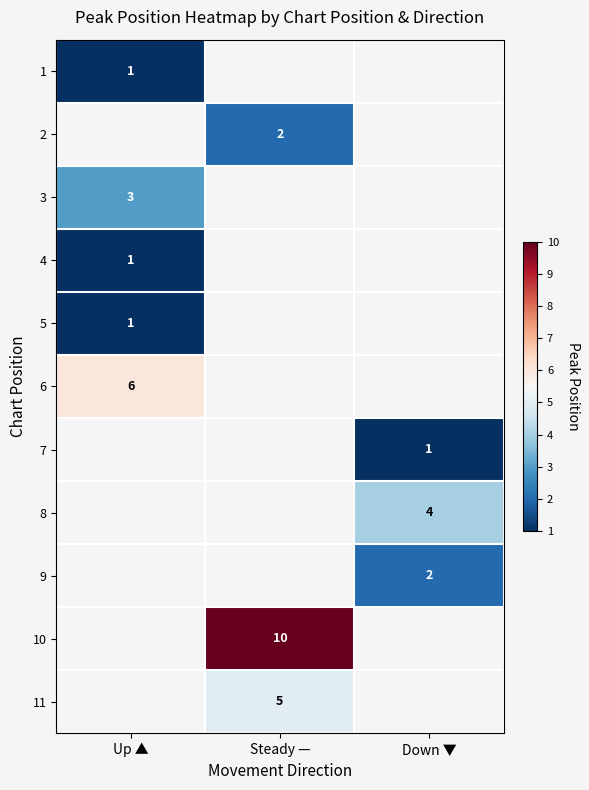

True or false: 10 has a value of 10 at Steady —.

True